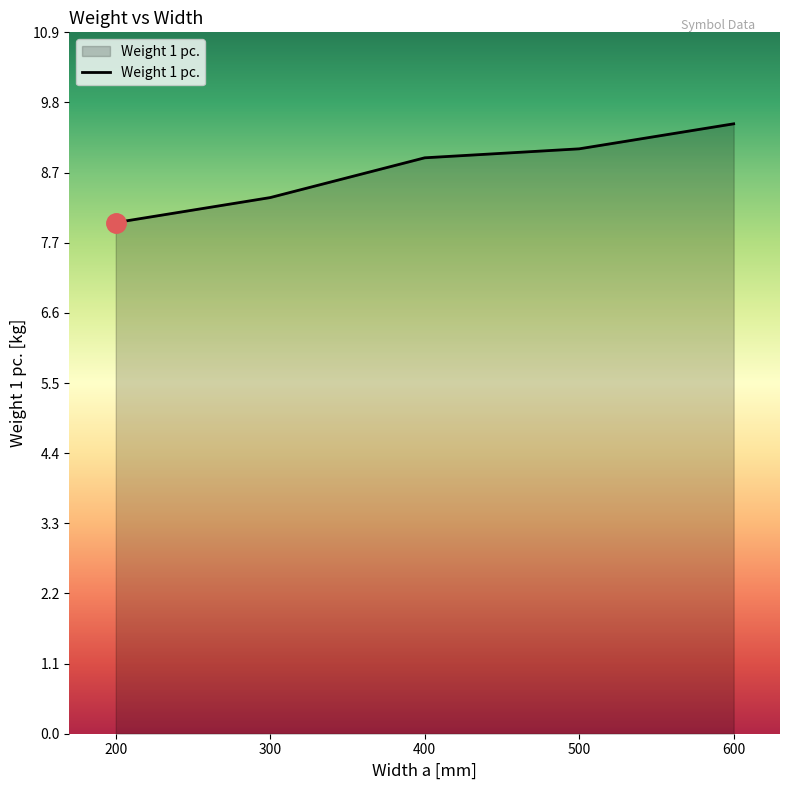

The chart shows a value of 9.5 at 600. True or false?

True